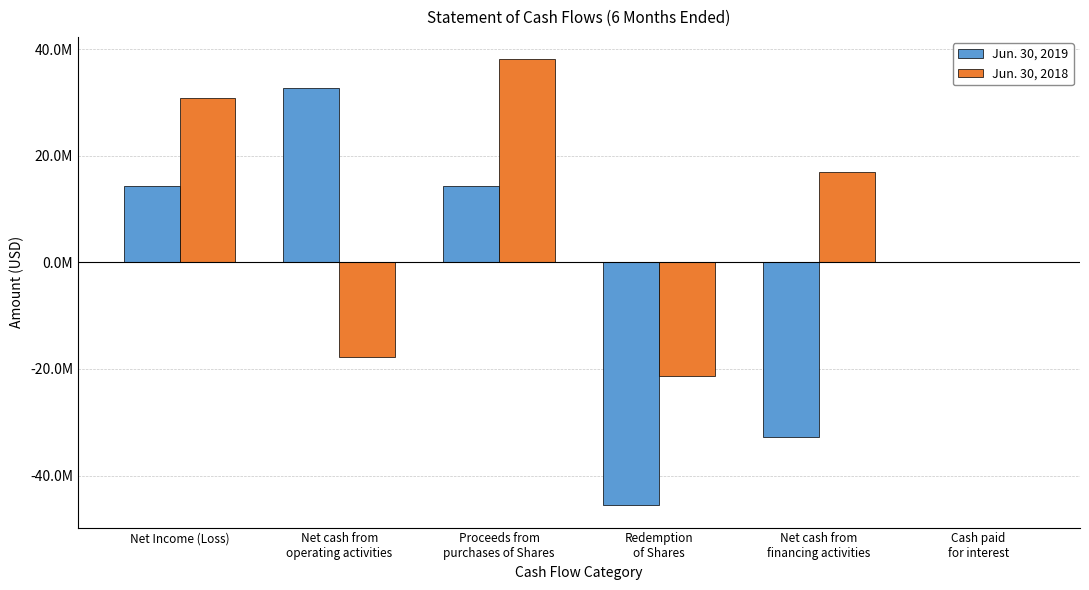

Between Redemption
of Shares and Proceeds from
purchases of Shares, which is larger?

Proceeds from
purchases of Shares